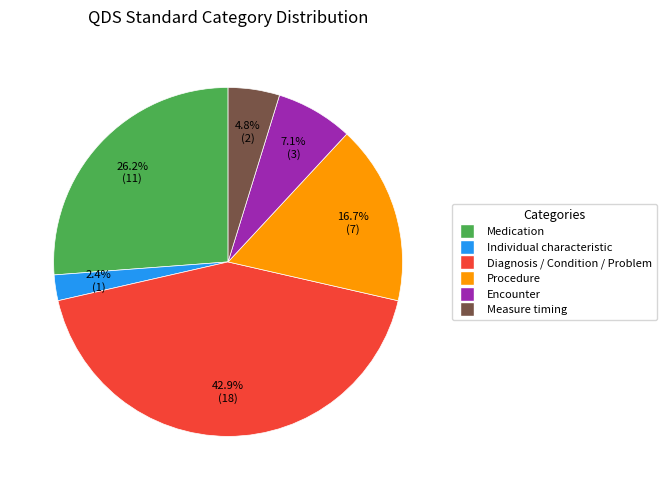

Approximately how many times larger is the value at Medication compared to Encounter?

3.7